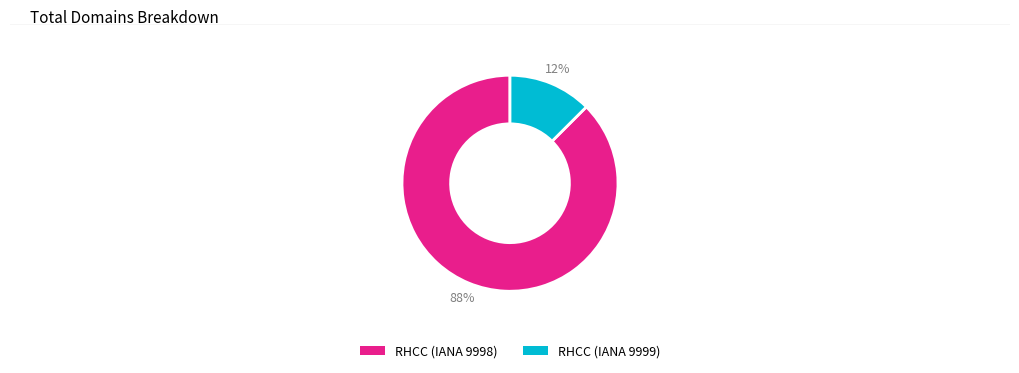

To the nearest percent, what is the combined percentage of RHCC (IANA 9999) and RHCC (IANA 9998)?

100%